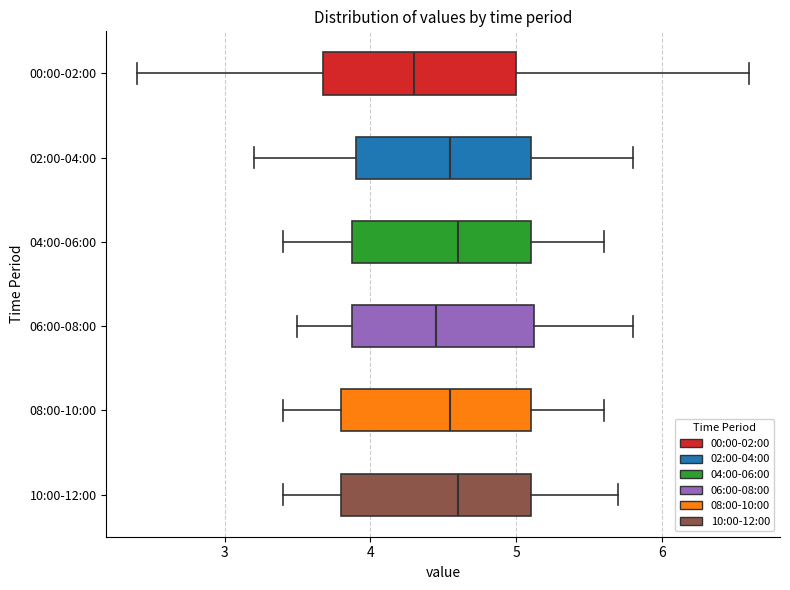

Reading bottom to top, read every box against the x-axis: the position of its median line, the range the box covers, and the ends of its whiskers. The values are not printed on the chart, so give them approximately, as read against the axis.

10:00-12:00: median 4.6, box 3.8 to 5.1, whiskers 3.4 to 5.7
08:00-10:00: median 4.6, box 3.8 to 5.1, whiskers 3.4 to 5.6
06:00-08:00: median 4.5, box 3.9 to 5.1, whiskers 3.5 to 5.8
04:00-06:00: median 4.6, box 3.9 to 5.1, whiskers 3.4 to 5.6
02:00-04:00: median 4.6, box 3.9 to 5.1, whiskers 3.2 to 5.8
00:00-02:00: median 4.3, box 3.7 to 5.0, whiskers 2.4 to 6.6